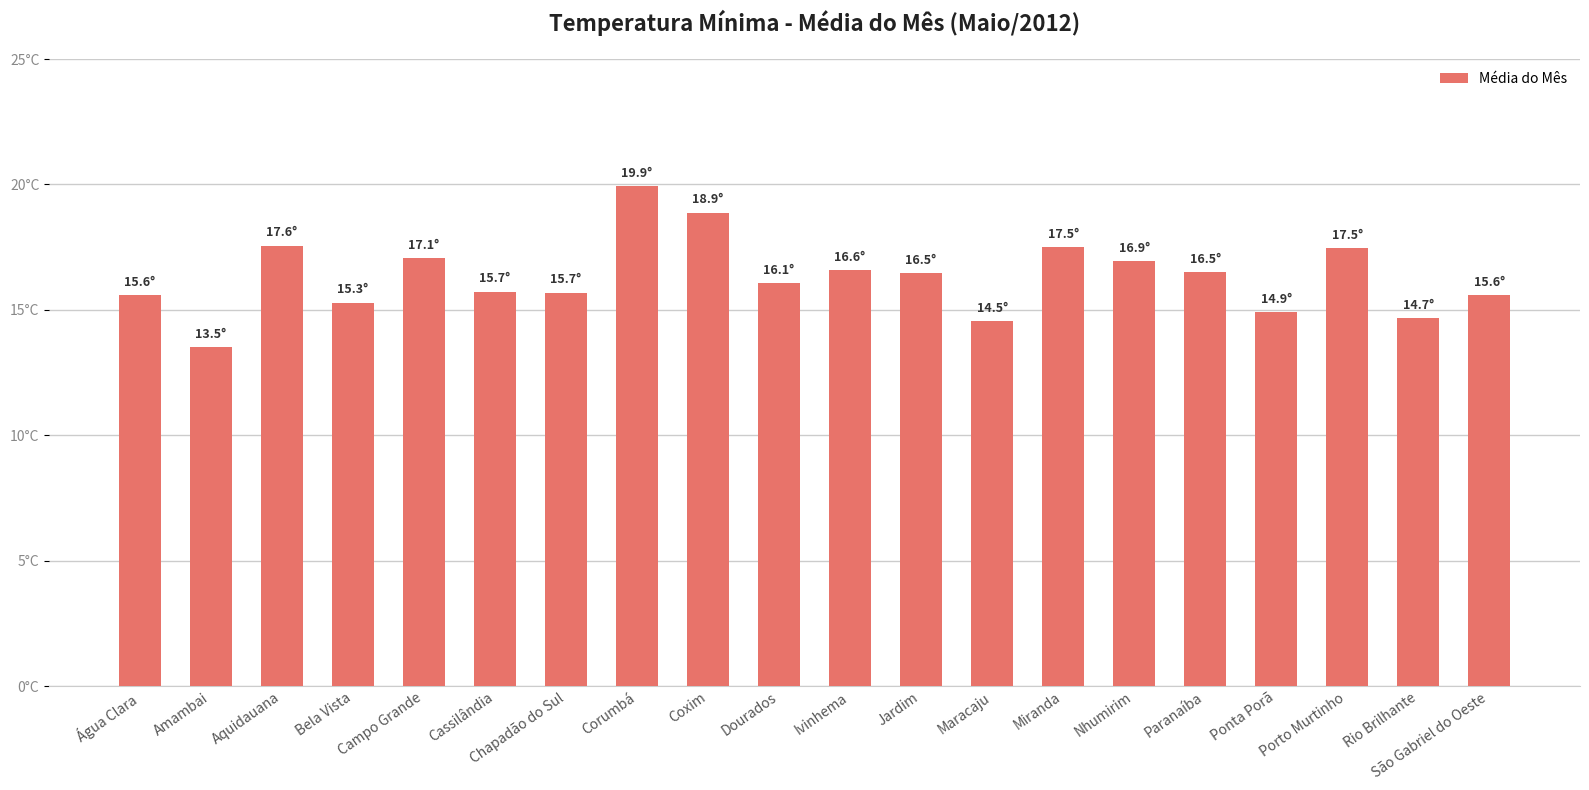

Does the chart contain any negative values?

No